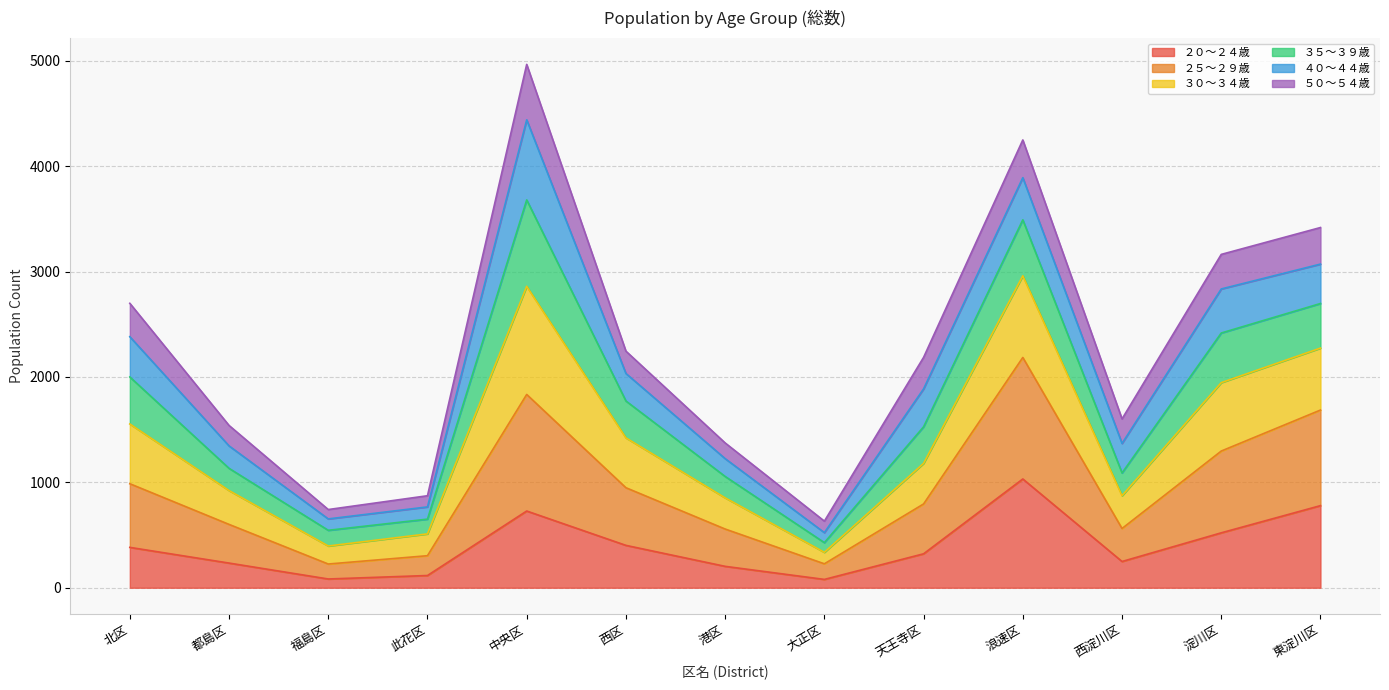

What are all the series names shown in the legend?

２０～２４歳, ２５～２９歳, ３０～３４歳, ３５～３９歳, ４０～４４歳, ５０～５４歳